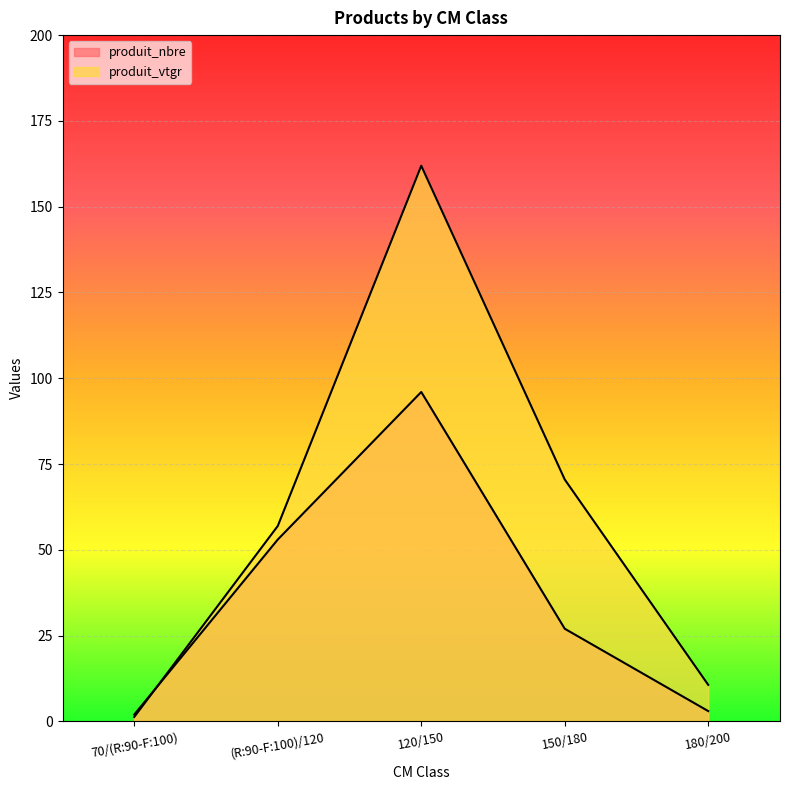

Reading left to right, list all the values displayed in this chart.

produit_nbre: 2.0	53.0	96.0	27.0	3.0
produit_vtgr: 1.3	56.9	161.9	70.5	10.6